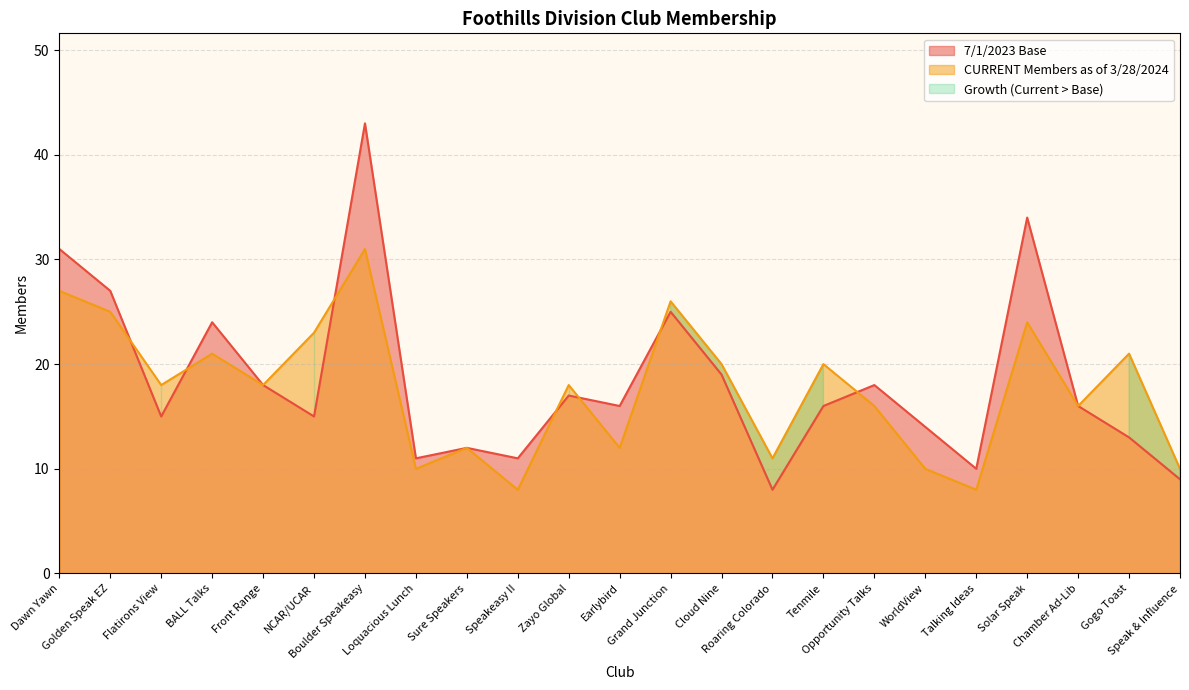

What is the difference between the second highest and second lowest values in the 7/1/2023 Base series?

25